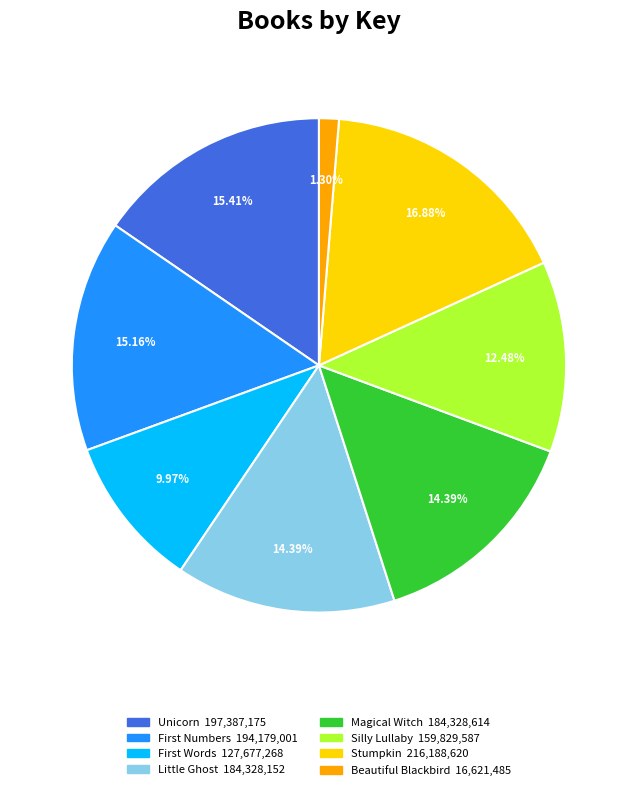

How many slices are in this pie chart?

8